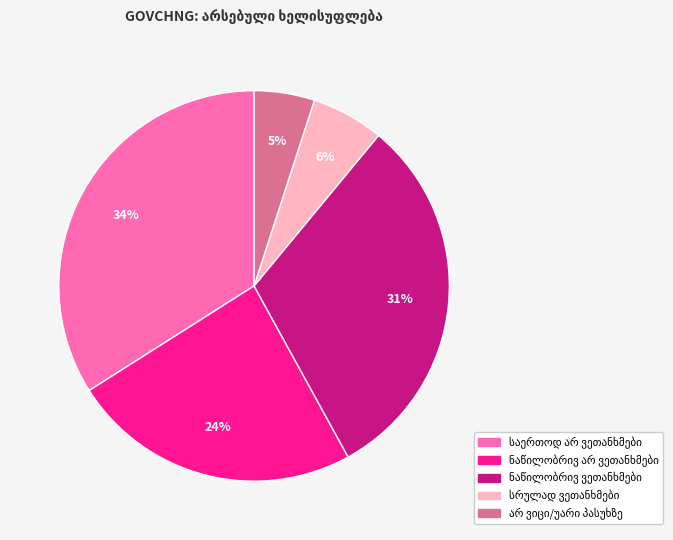

To the nearest percent, what is the difference between the largest and smallest slice percentages?

29%